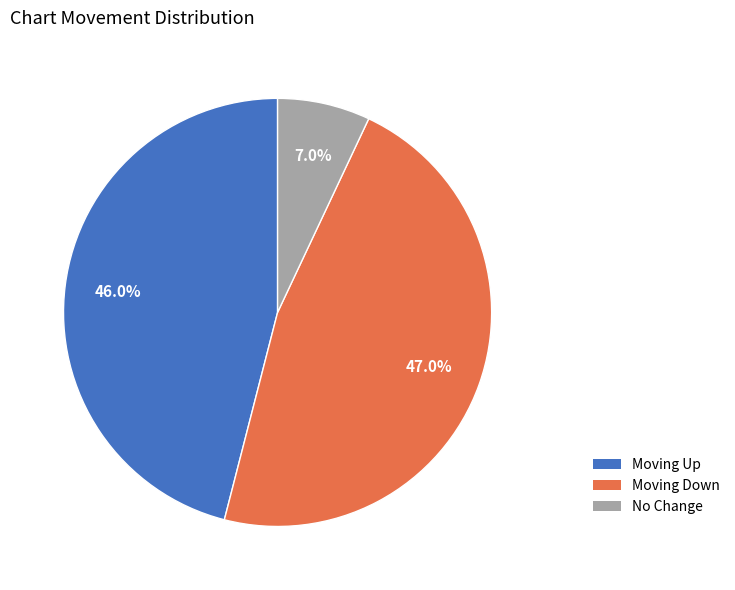

Is there a majority slice in this chart?

No